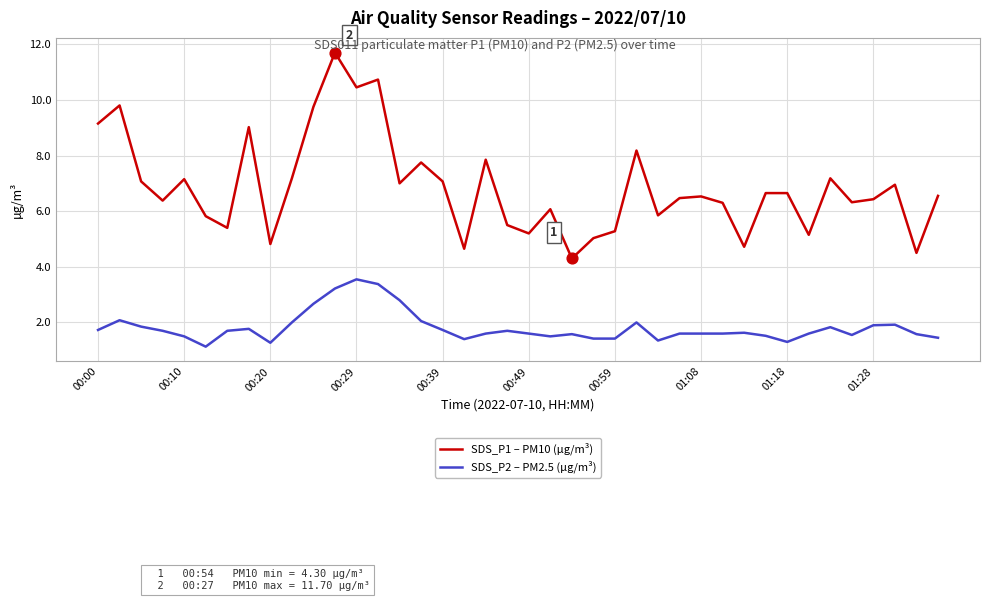

Which series has the largest total across all categories?

SDS_P1 – PM10 (µg/m³)